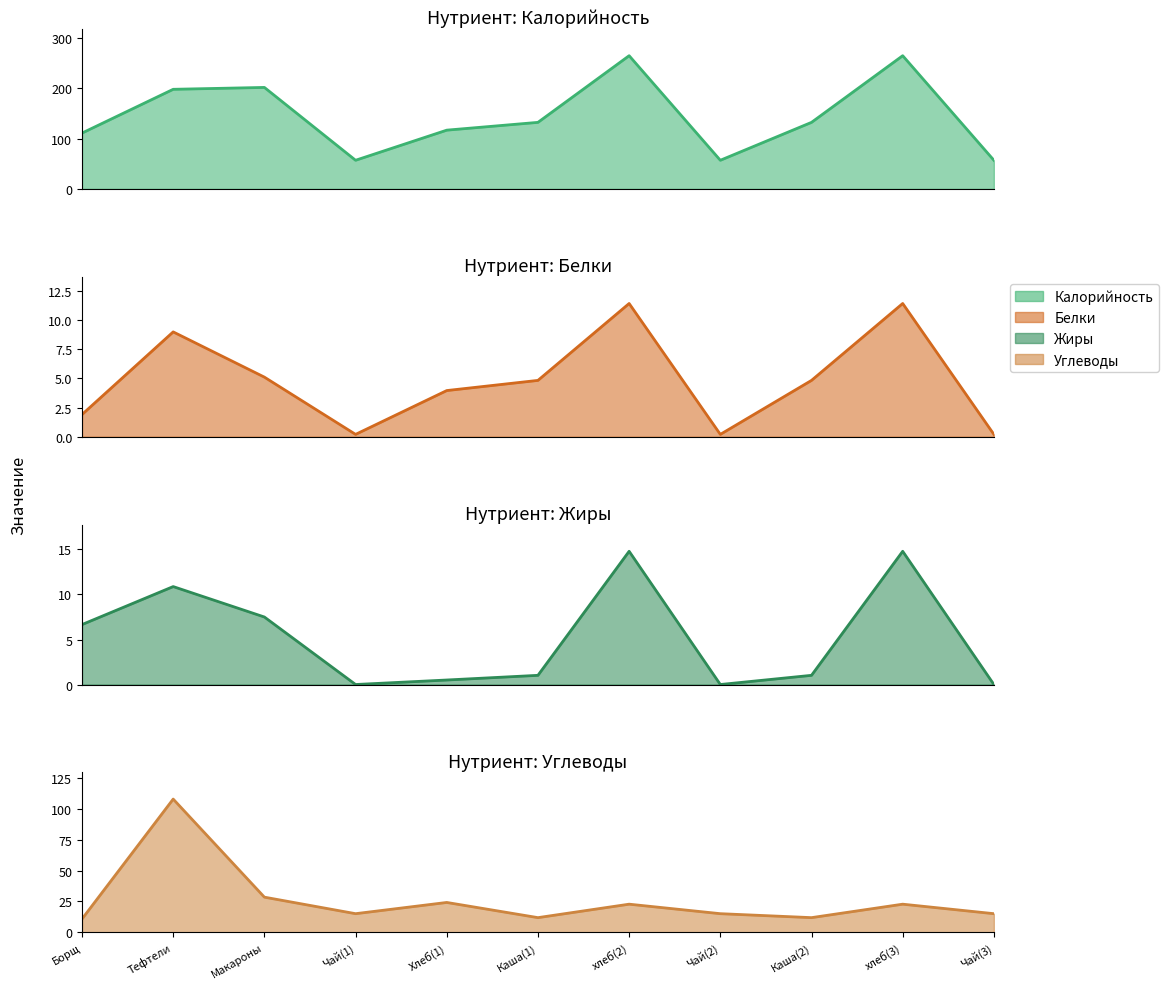

True or false: Калорийность and Углеводы intersect in this chart.

False